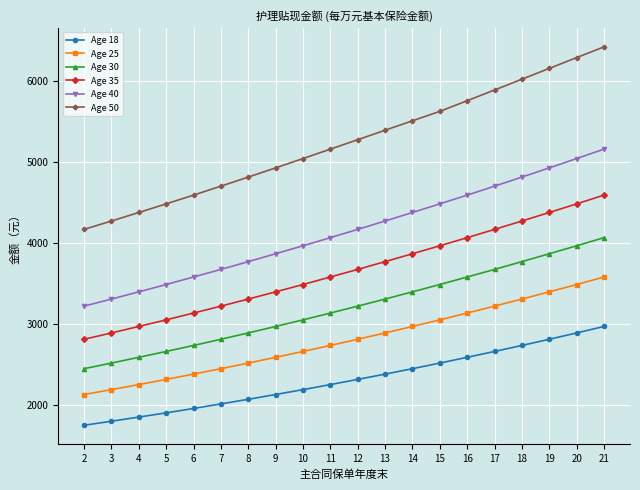

Reading left to right, extract all data points from this chart.

Age 18: 2=1756	3=1806	4=1857	5=1909	6=1963	7=2019	8=2076	9=2135	10=2195	11=2257	12=2321	13=2386	14=2453	15=2522	16=2593	17=2665	18=2739	19=2815	20=2893	21=2973
Age 25: 2=2135	3=2195	4=2257	5=2321	6=2386	7=2453	8=2522	9=2593	10=2665	11=2739	12=2815	13=2893	14=2973	15=3054	16=3138	17=3223	18=3310	19=3399	20=3489	21=3582
Age 30: 2=2453	3=2522	4=2593	5=2665	6=2739	7=2815	8=2893	9=2973	10=3054	11=3138	12=3223	13=3310	14=3399	15=3489	16=3582	17=3675	18=3771	19=3868	20=3966	21=4066
Age 35: 2=2815	3=2893	4=2973	5=3054	6=3138	7=3223	8=3310	9=3399	10=3489	11=3582	12=3675	13=3771	14=3868	15=3966	16=4066	17=4168	18=4271	19=4376	20=4482	21=4590
Age 40: 2=3223	3=3310	4=3399	5=3489	6=3582	7=3675	8=3771	9=3868	10=3966	11=4066	12=4168	13=4271	14=4376	15=4482	16=4590	17=4700	18=4812	19=4925	20=5040	21=5156
Age 50: 2=4168	3=4271	4=4376	5=4482	6=4590	7=4700	8=4812	9=4925	10=5040	11=5156	12=5272	13=5389	14=5505	15=5621	16=5752	17=5884	18=6017	19=6150	20=6283	21=6415